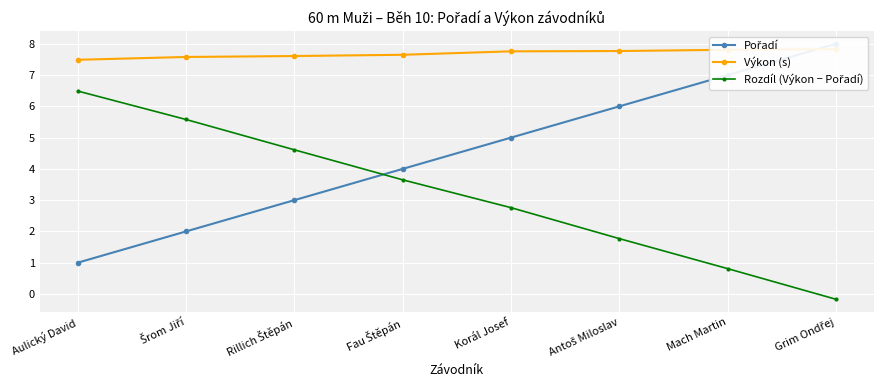

After their last crossing, which series has the higher values: Rozdíl (Výkon − Pořadí) or Pořadí?

Pořadí